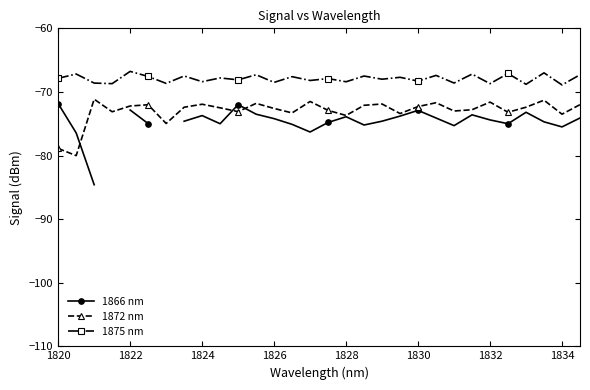

What is the minimum value shown in the chart?

-84.6